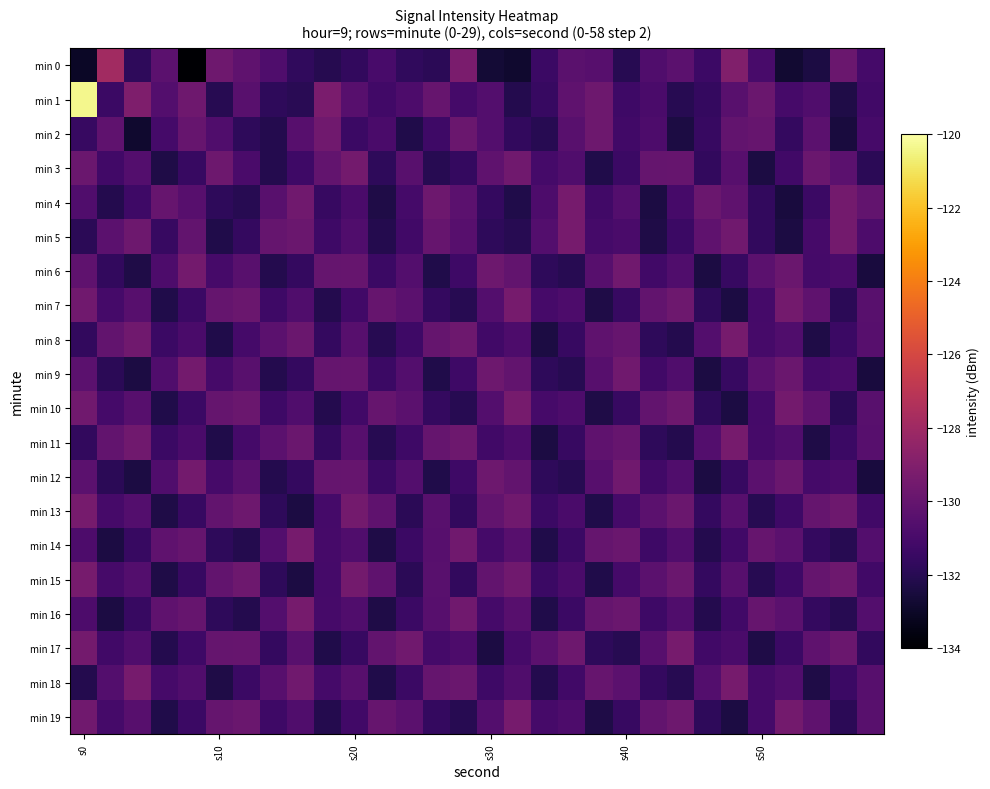

At which category is the sum across all series the highest?

s0